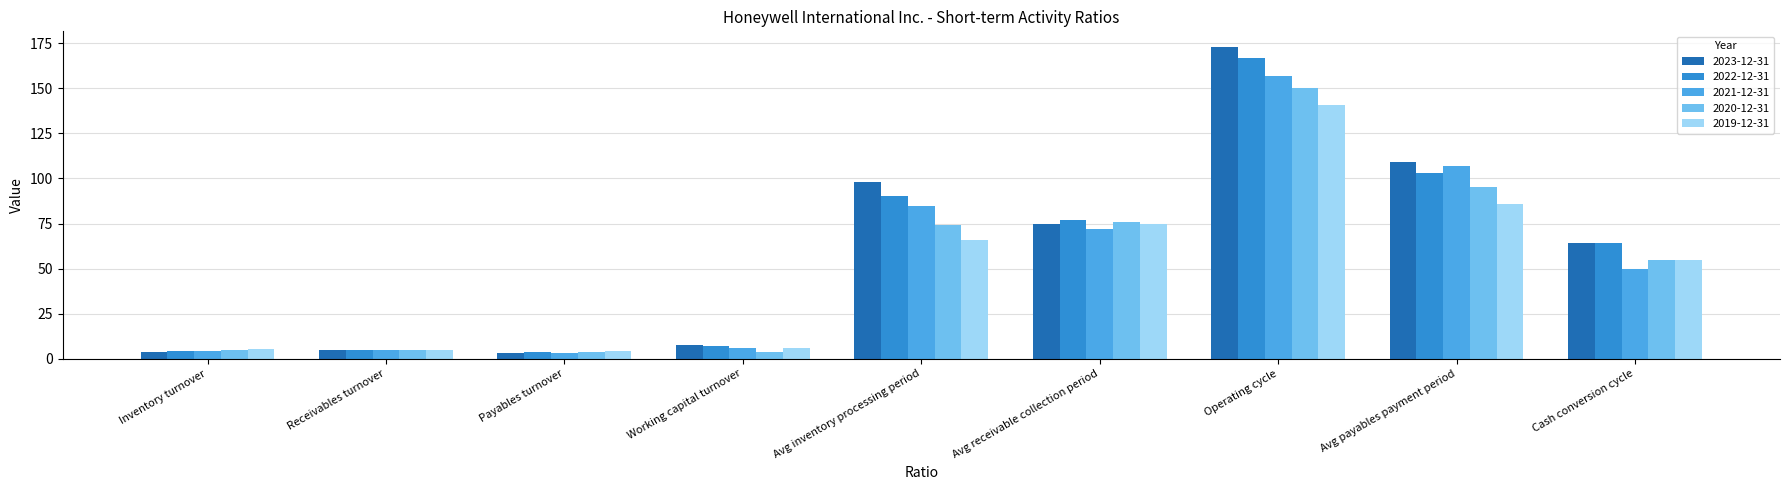

At which label is 2021-12-31 closest to 80?

Avg inventory processing period